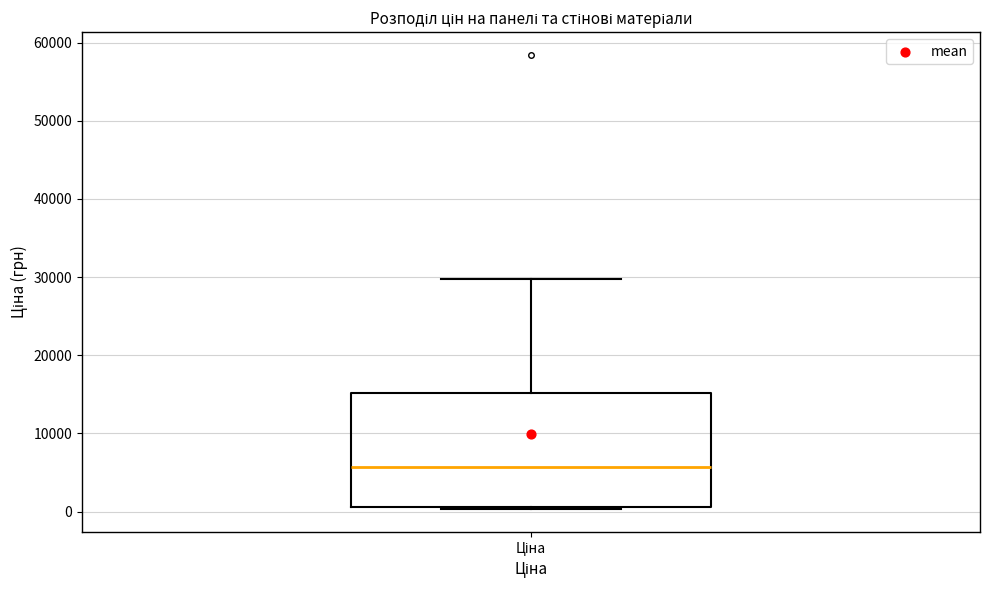

Transcribe this box plot: give where the median line is, the range the box spans, and where the two whiskers end, as read against the y-axis. The values are not printed on the chart, so give them approximately, as read against the axis.

median 6000, box 1000 to 15000, whiskers 0 to 30000